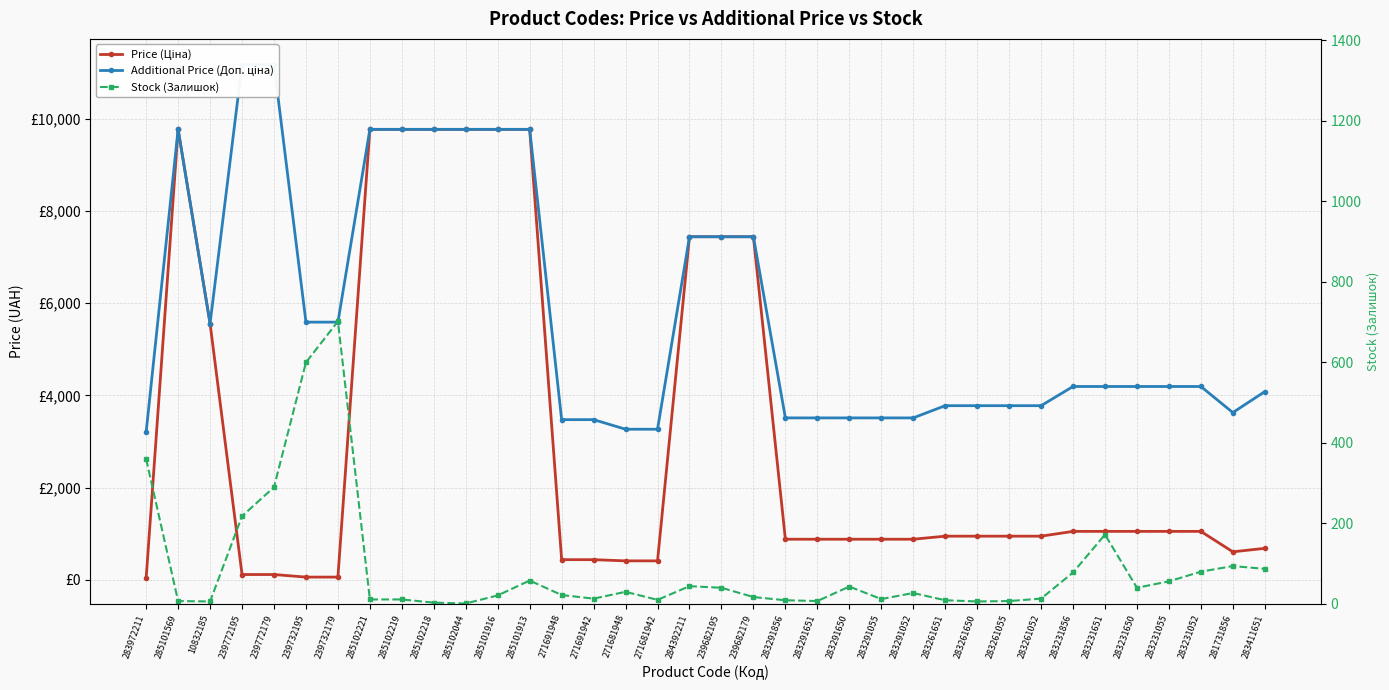

How many distinct data groups are displayed?

3